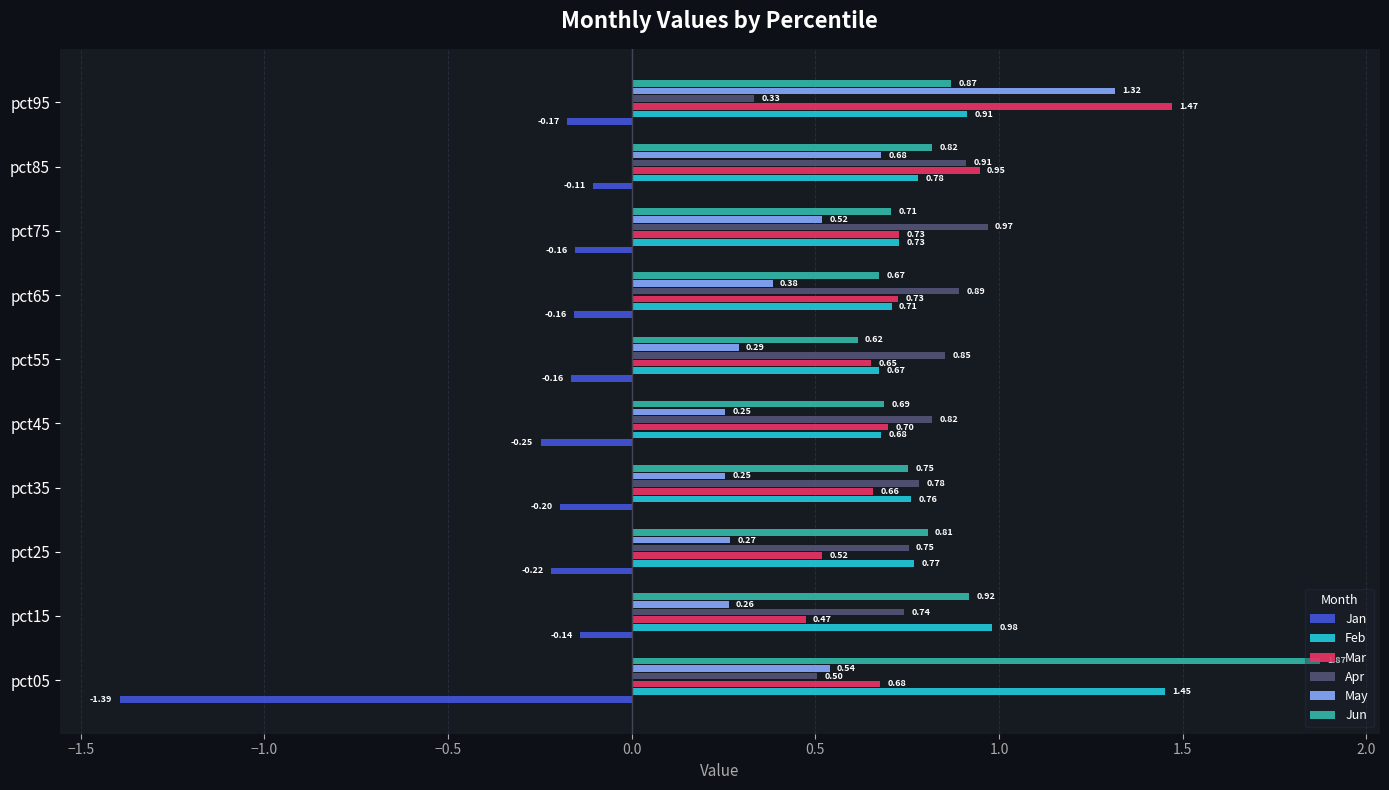

At which category is the sum across all series the highest?

pct95